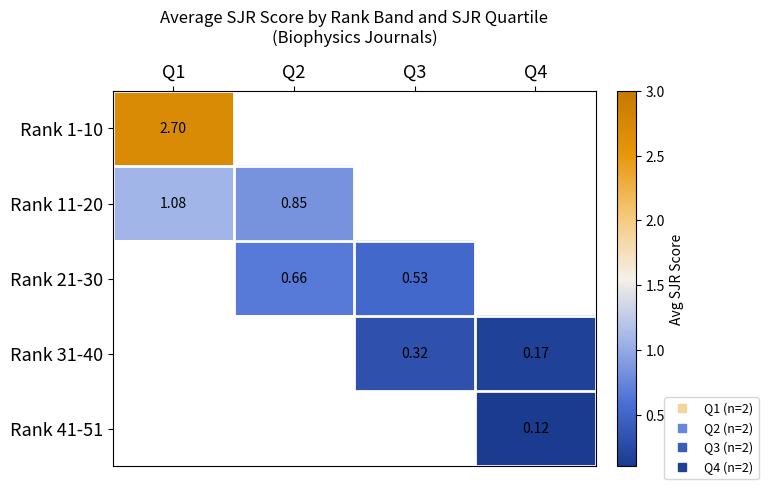

Which label corresponds to the largest value in the chart?

Q1